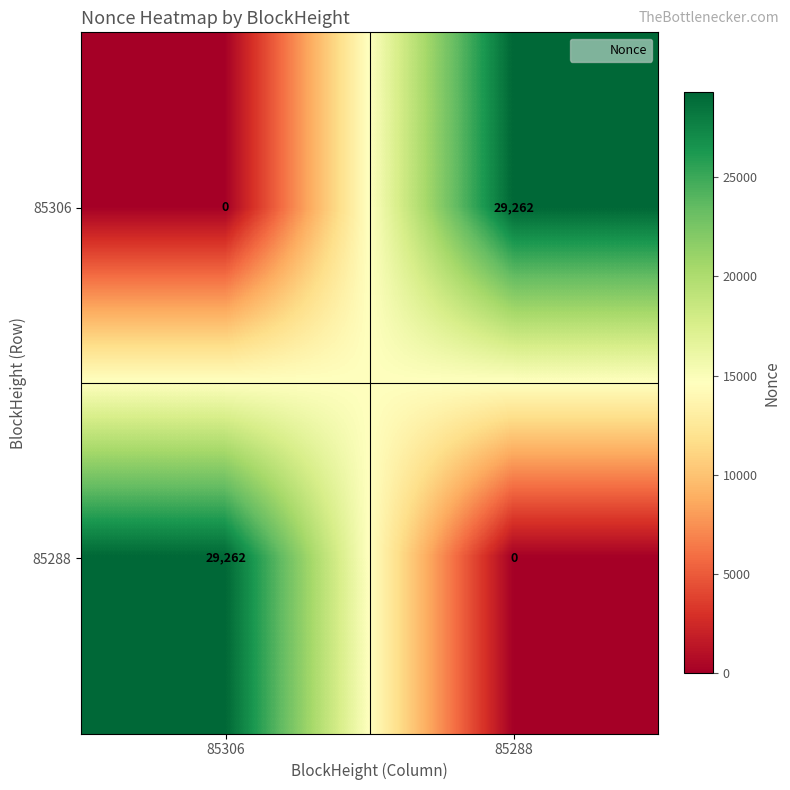

Rank the categories by 85288 value from lowest to highest.

85288, 85306